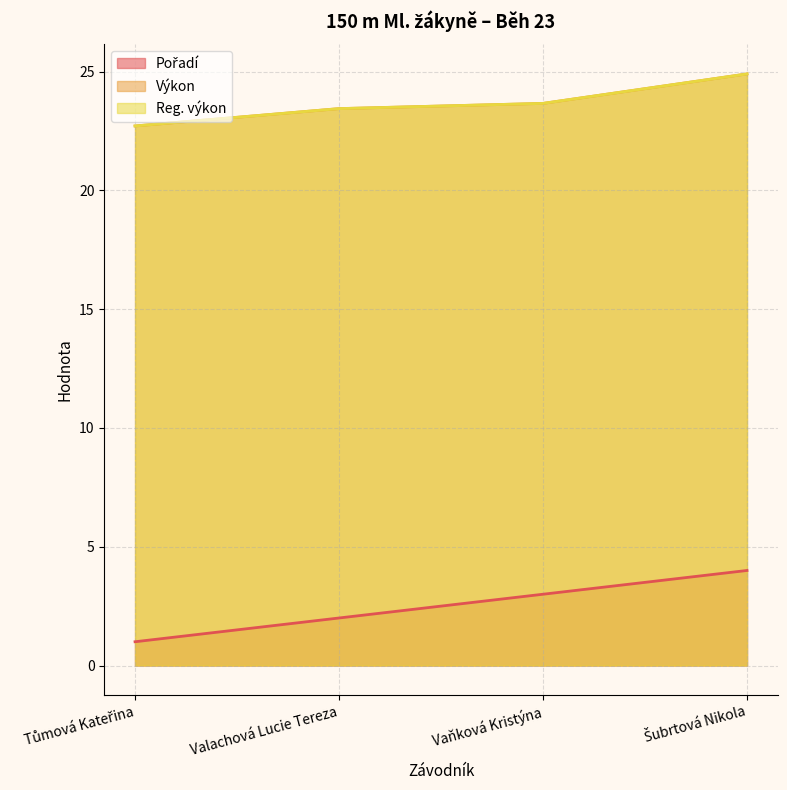

What is the lowest value of the Výkon series?

22.7